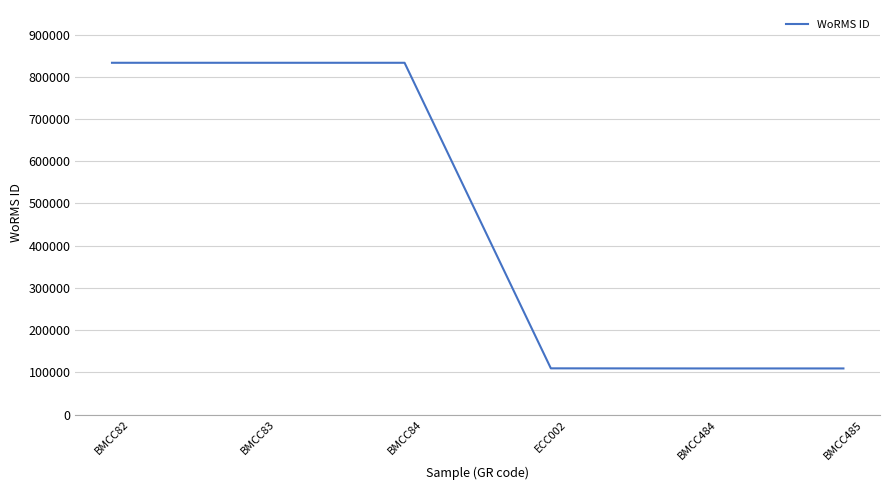

Approximately how many times larger is the value at BMCC485 compared to ECC002?

1.0